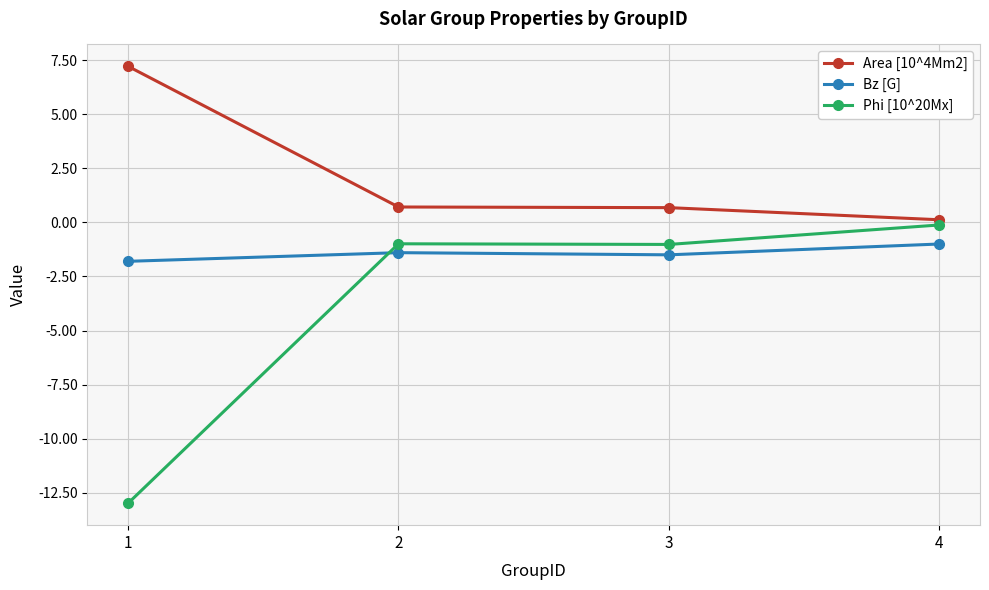

True or false: Area [10^4Mm2] has a value of 0.7 at 3.

True